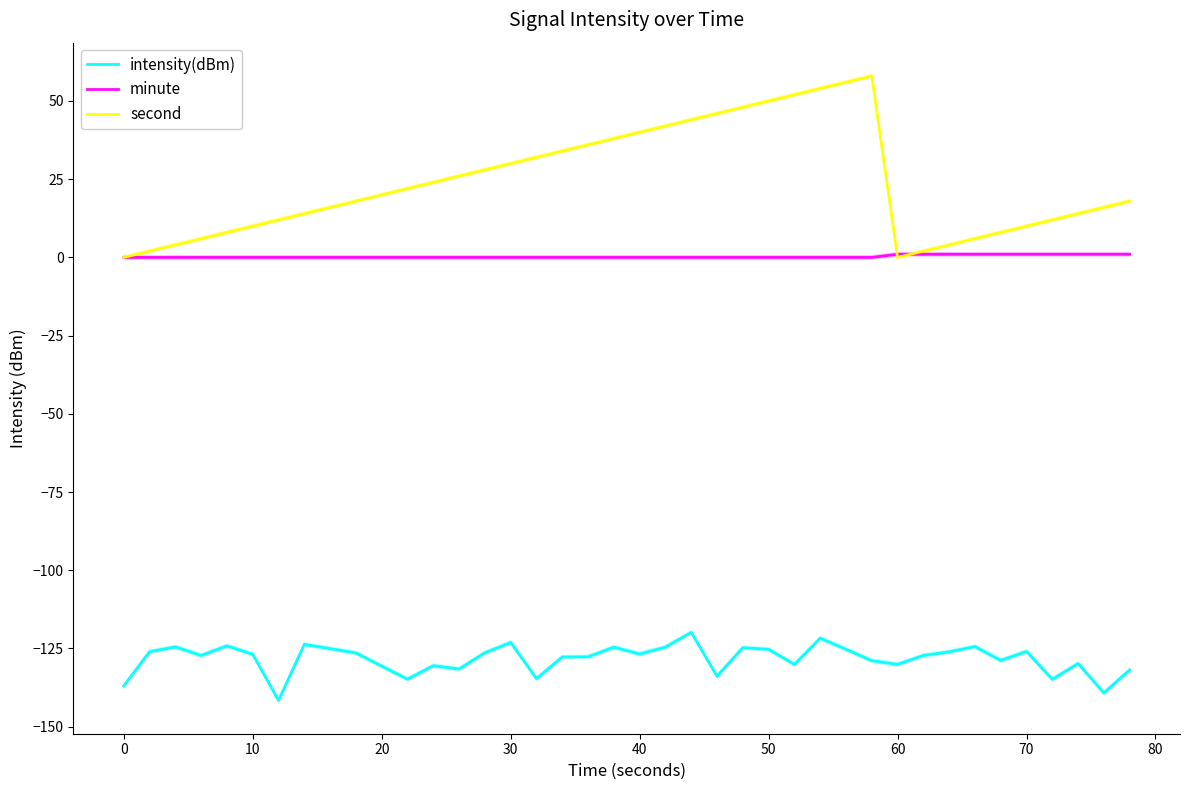

Between 16 and 18, which is larger?

18